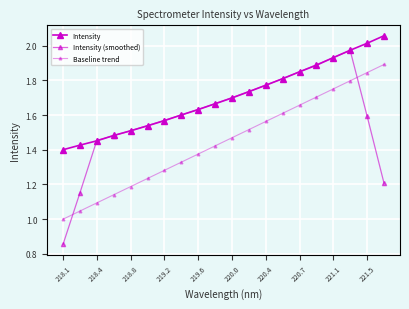

How many data points in Intensity (smoothed) are above 1?

19